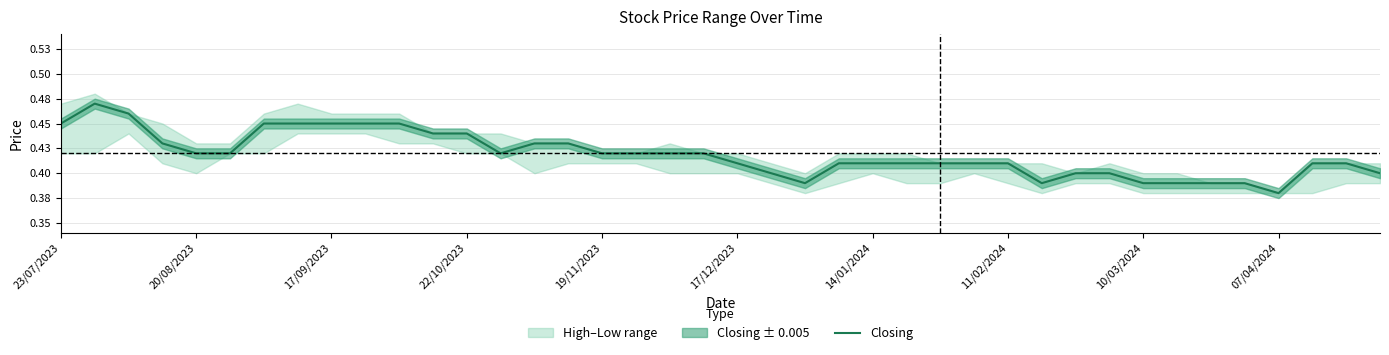

What is the difference between the maximum and minimum values?

0.1